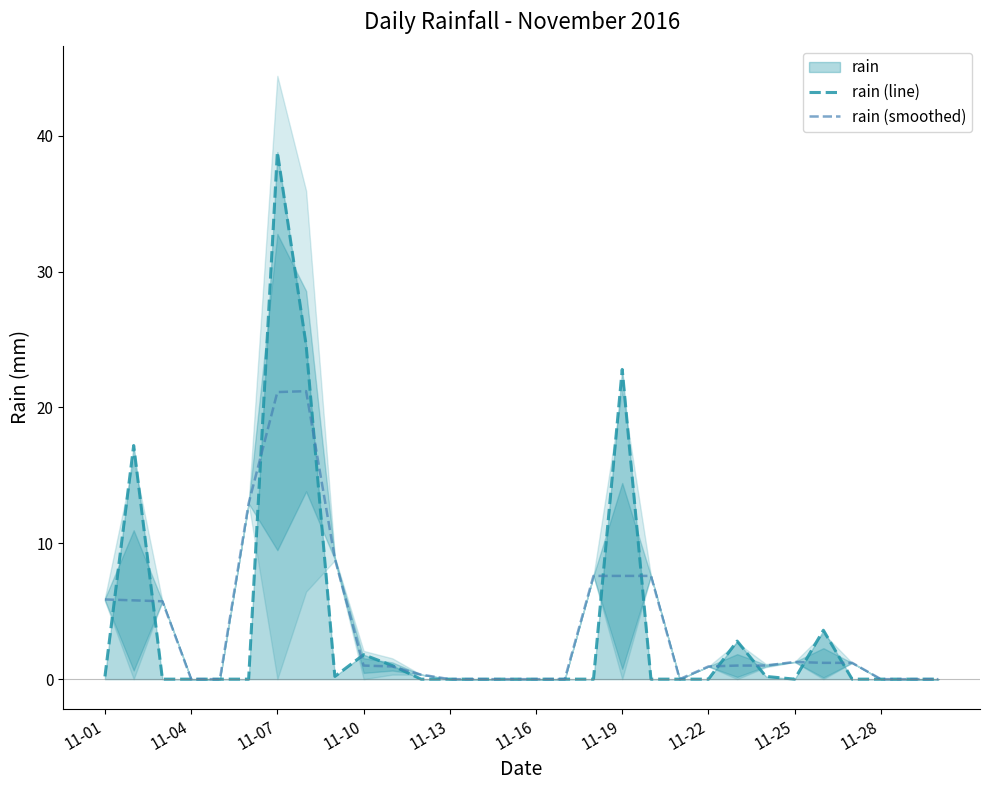

Read the rain (smoothed) value at 19.

7.6